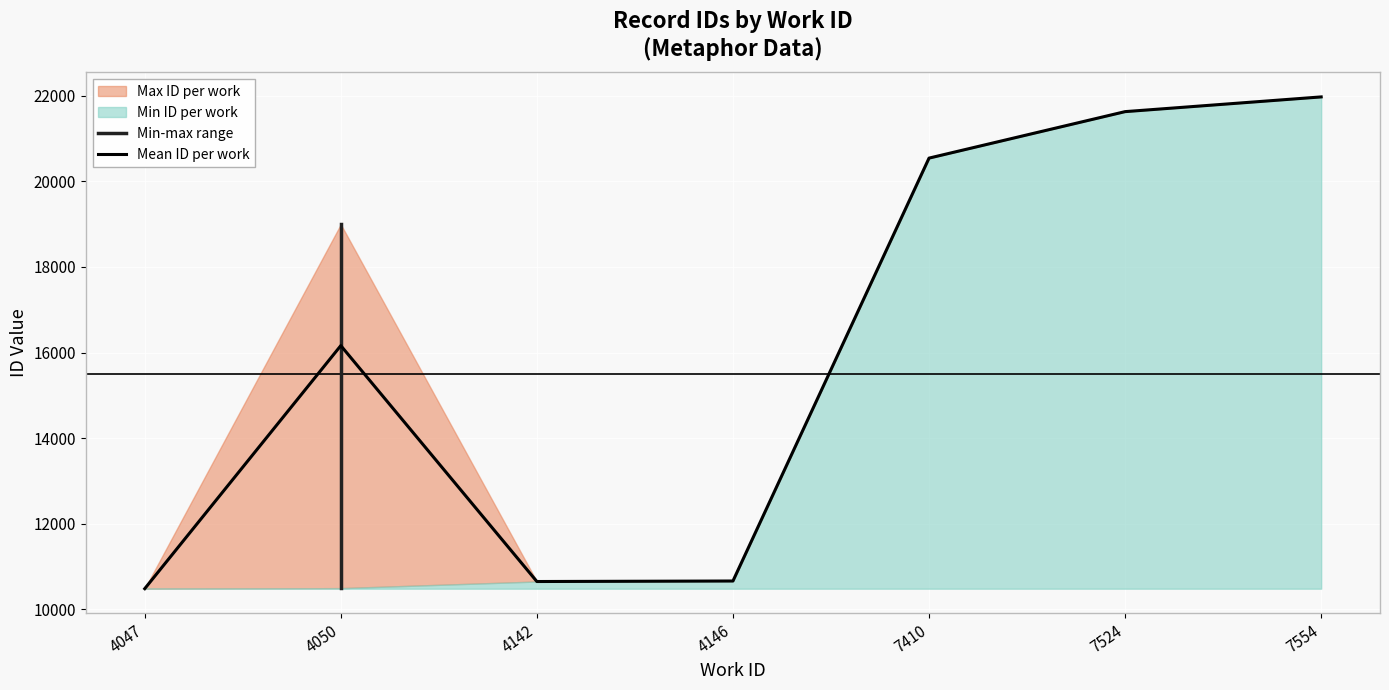

What is the sum of all values?

154903